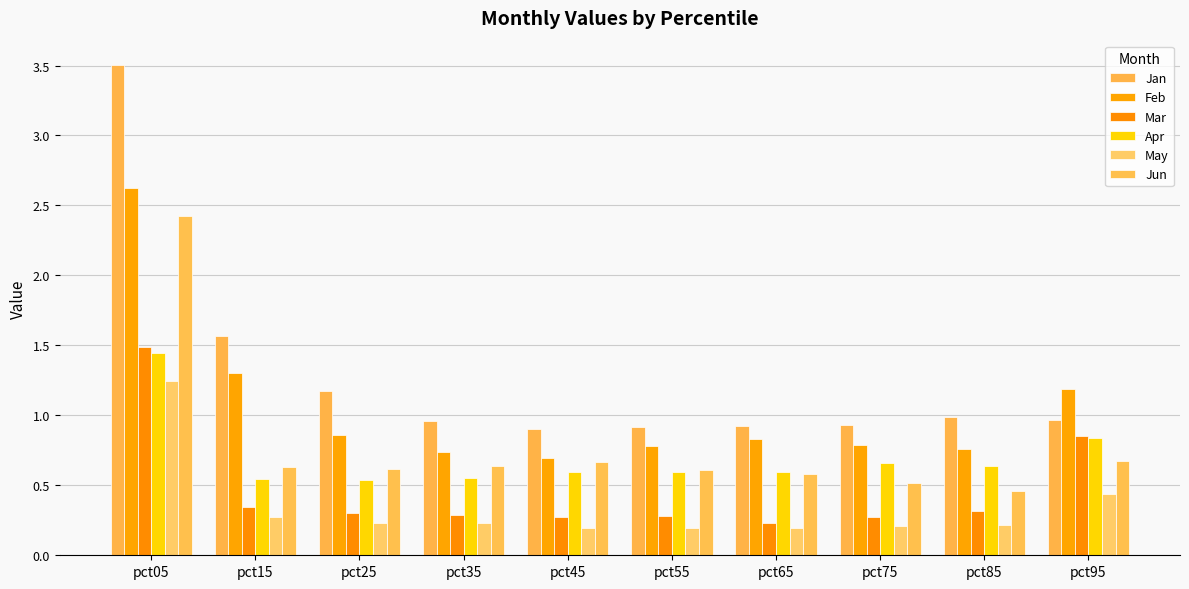

List the labels in order of Apr value, smallest first.

pct25, pct15, pct35, pct65, pct55, pct45, pct85, pct75, pct95, pct05